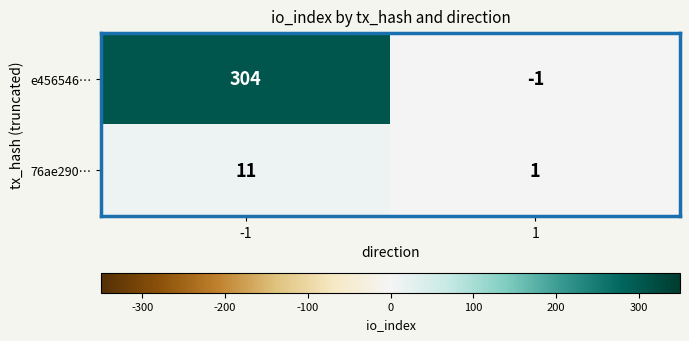

What is the approximate value of 76ae290… at -1, to the nearest 5?

10